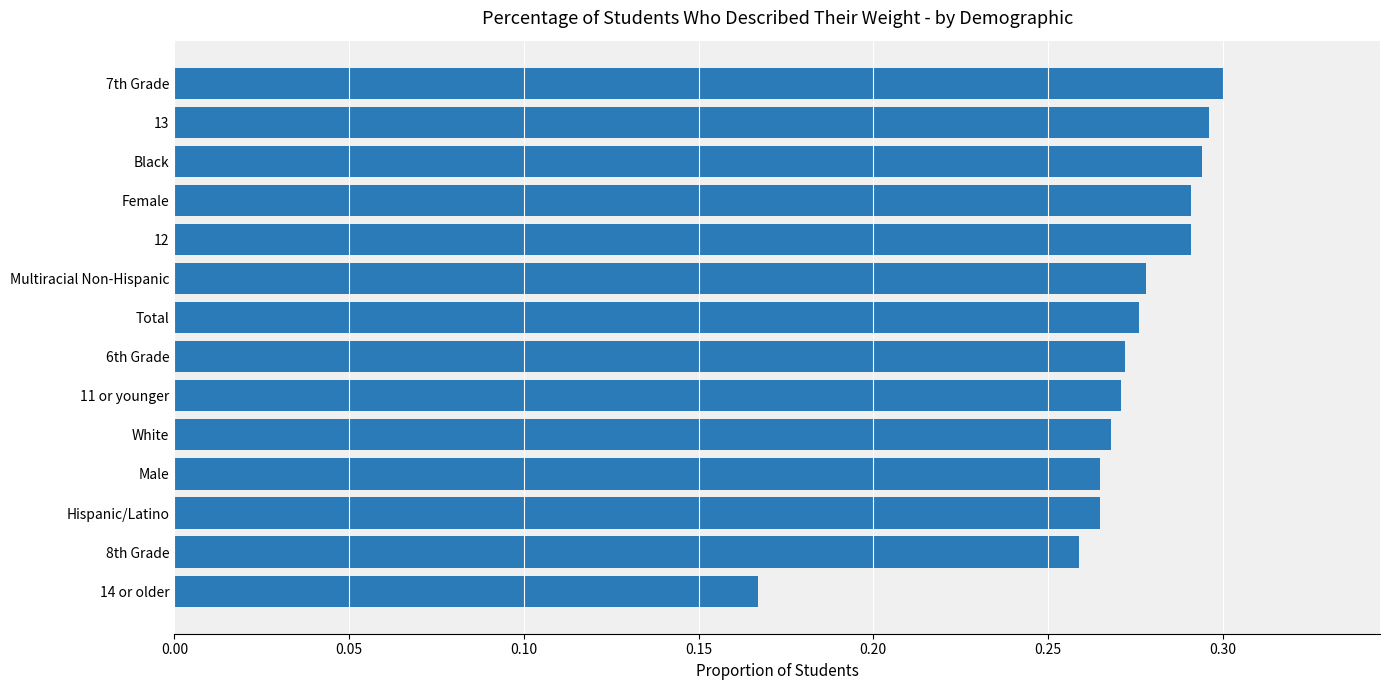

Between 7th Grade and White, which is larger?

7th Grade